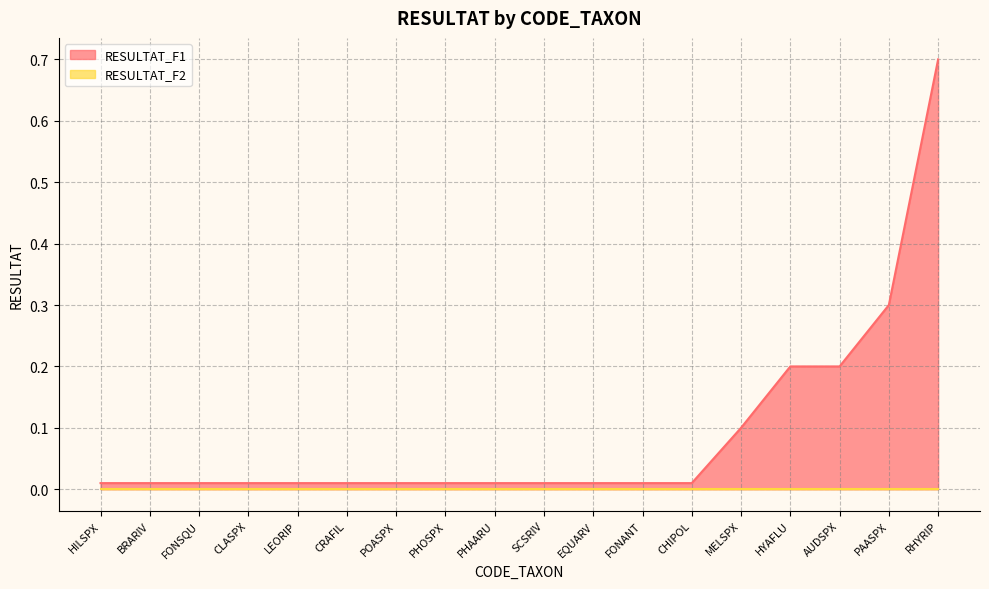

At which label is the value closest to 0?

HILSPX